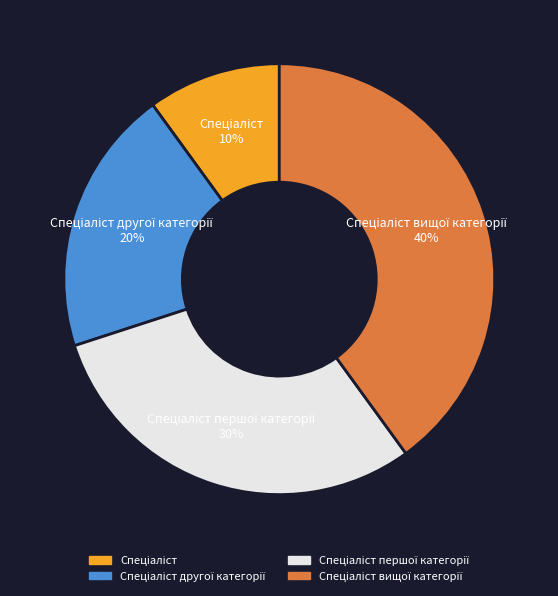

To the nearest percent, what is the average slice percentage?

25%